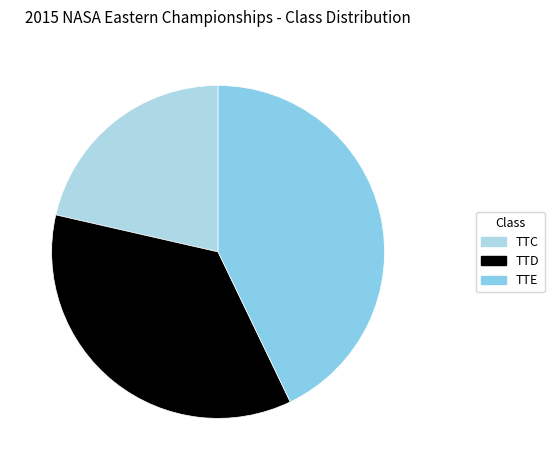

Is it true that TTC is 27% of the pie?

False